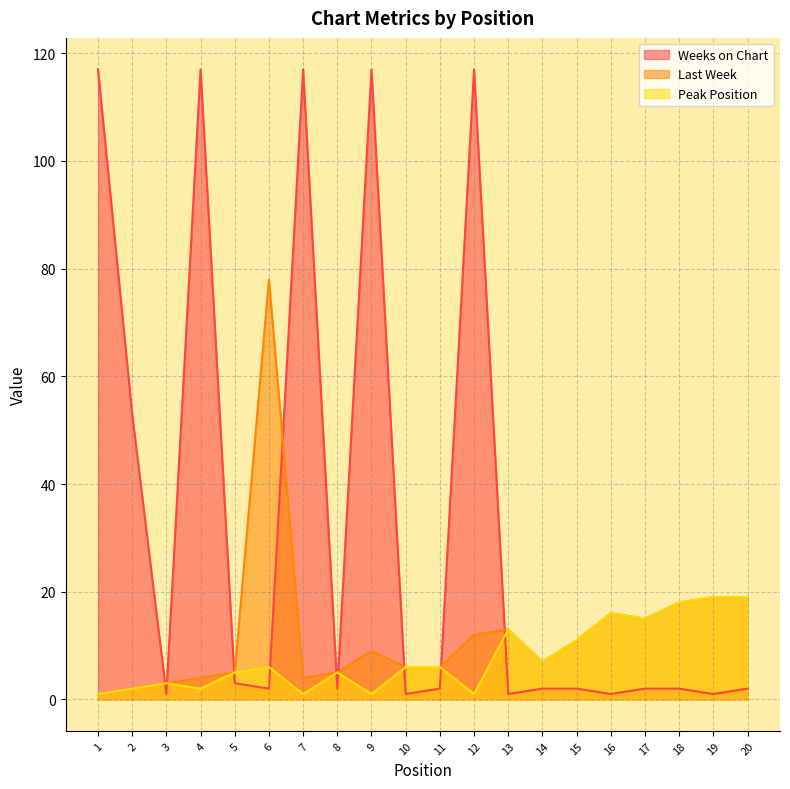

Which series has the largest range (max minus min)?

Weeks on Chart